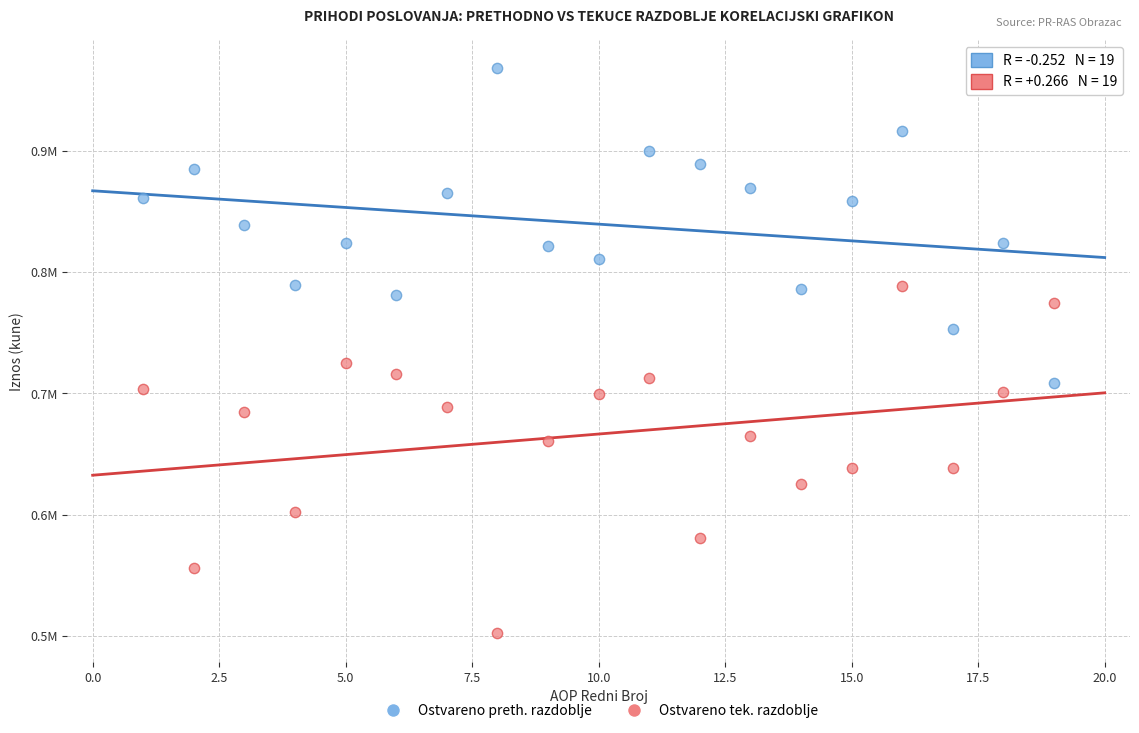

Which series contains the highest Y value?

Ostvareno preth. razdoblje